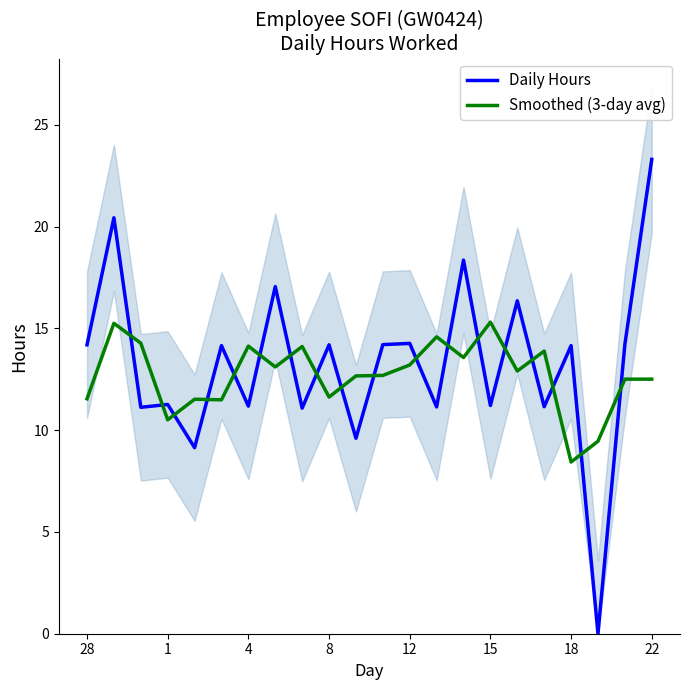

Which category has the highest value in the Daily Hours series?

22